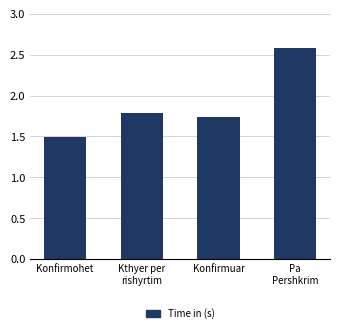

How many bars are there in total?

4